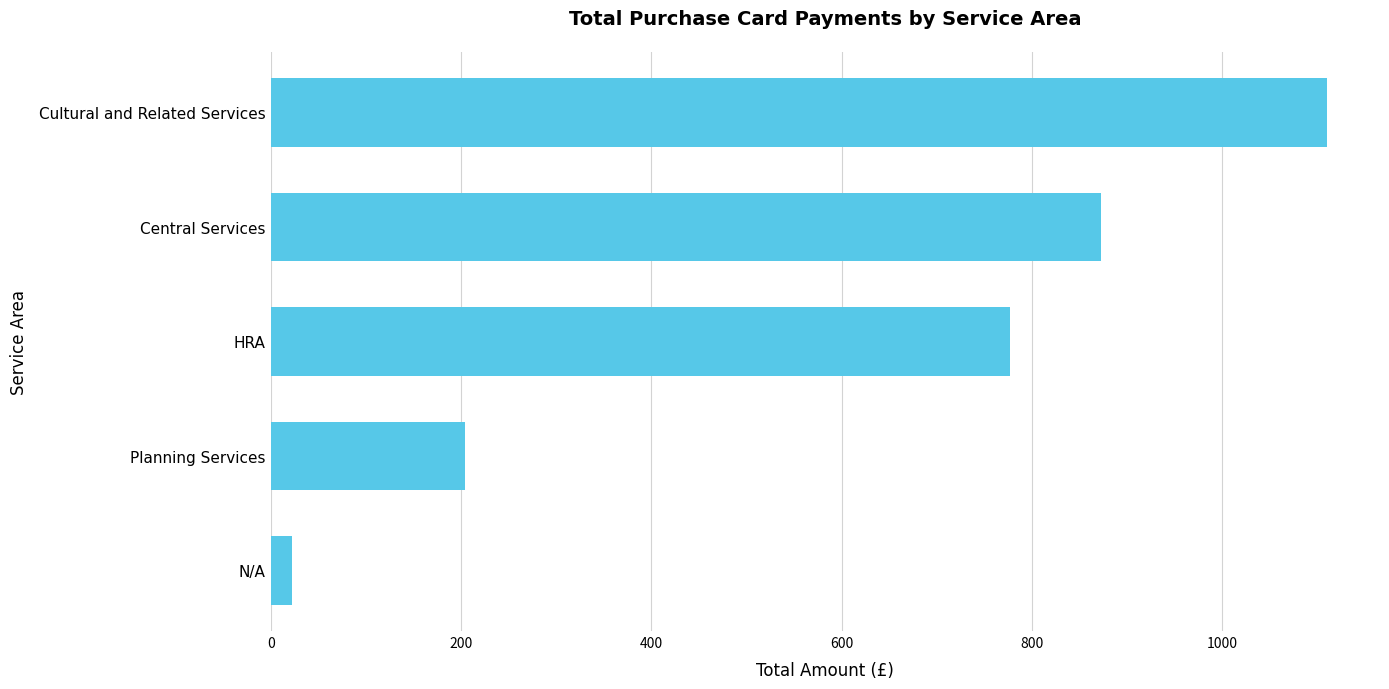

Reading top to bottom, transcribe all the data shown in this chart.

Cultural and Related Services=1110.1	Central Services=872.0	HRA=776.6	Planning Services=204.5	N/A=22.7